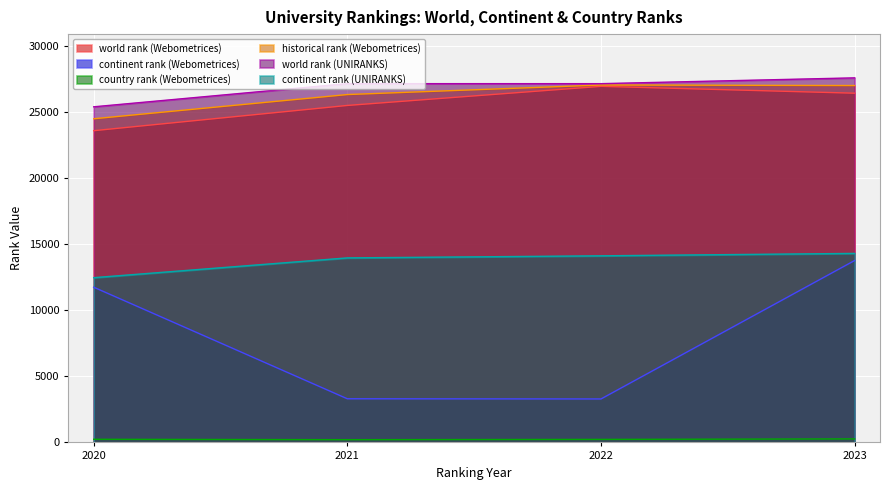

At which category is the sum across all series the highest?

2023